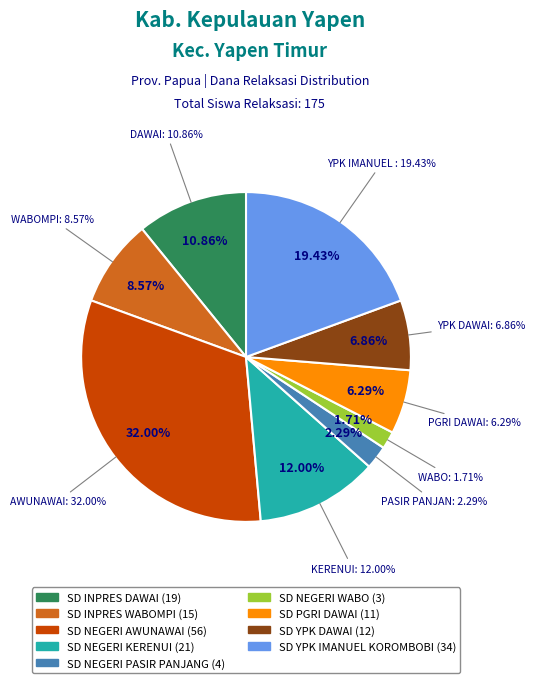

Which category has the biggest portion of the pie?

SD NEGERI AWUNAWAI